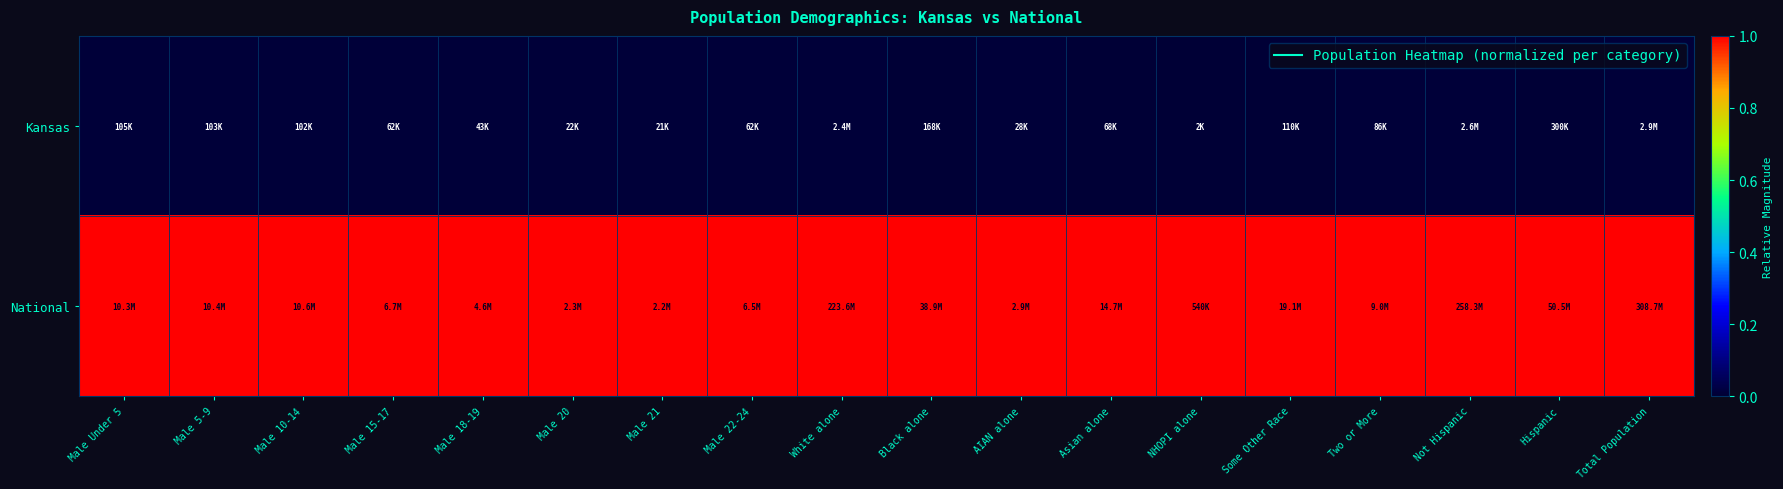

Between White alone and Some Other Race, which is larger?

White alone